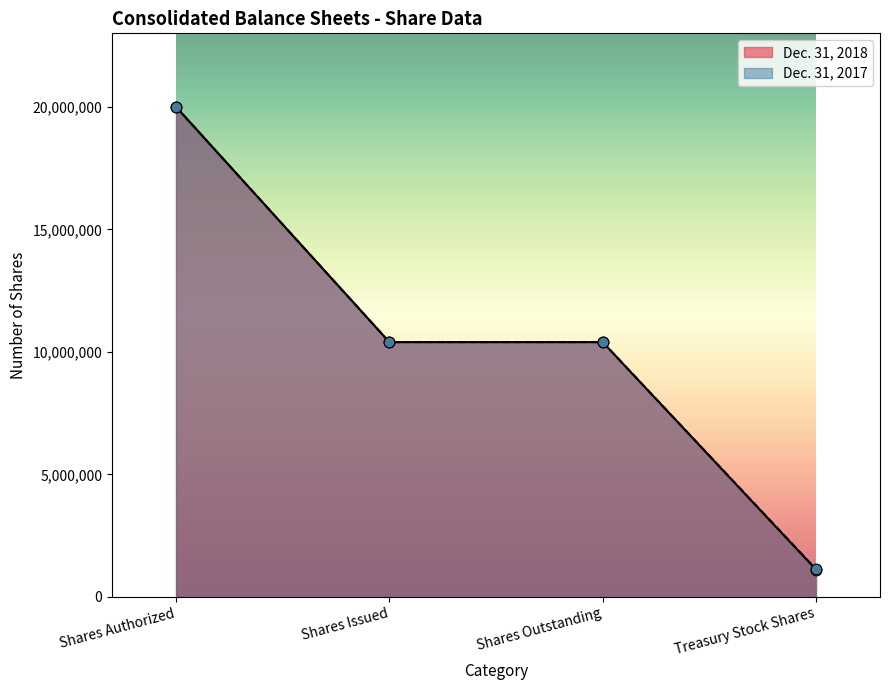

Which series reaches the maximum Y coordinate?

Dec. 31, 2018